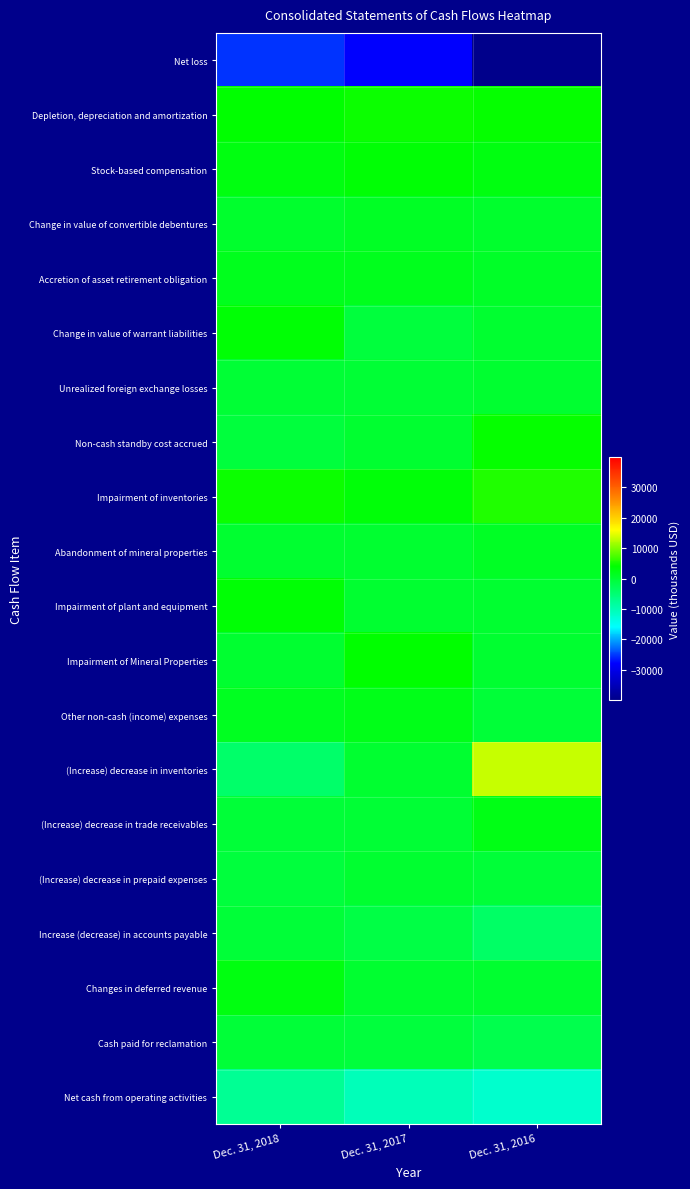

What is the spread (max minus min) of values at Dec. 31, 2018?

29941